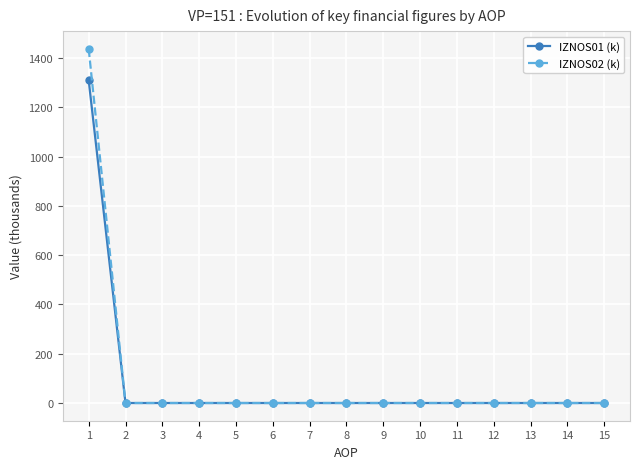

Is this an area chart (filled region under the line)?

No